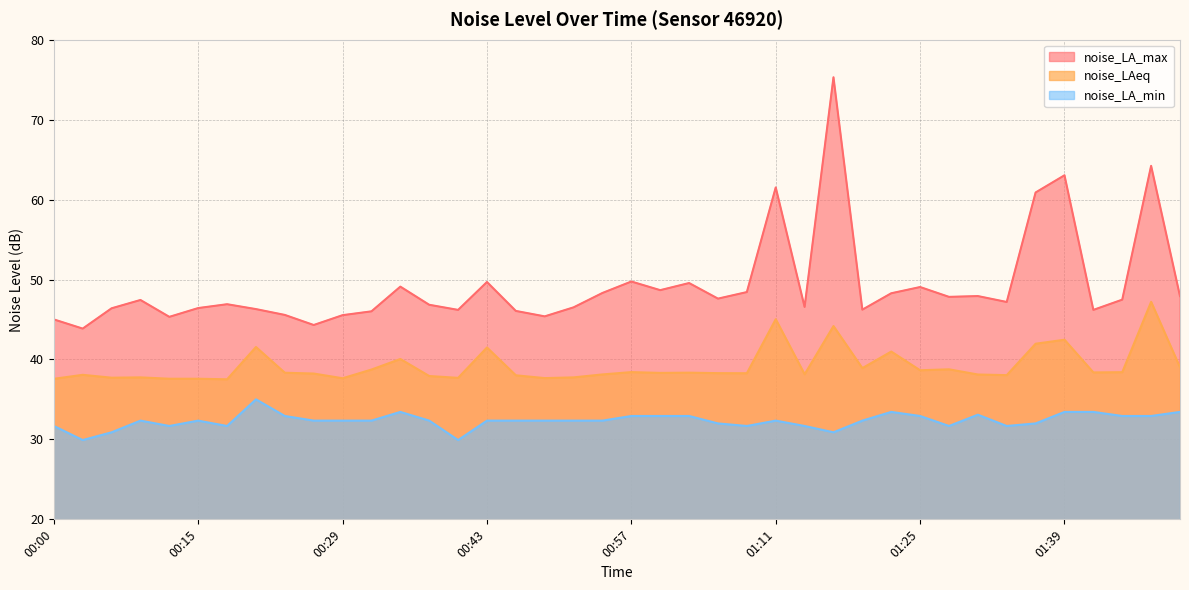

At which label is noise_LA_max closest to 59?

01:37